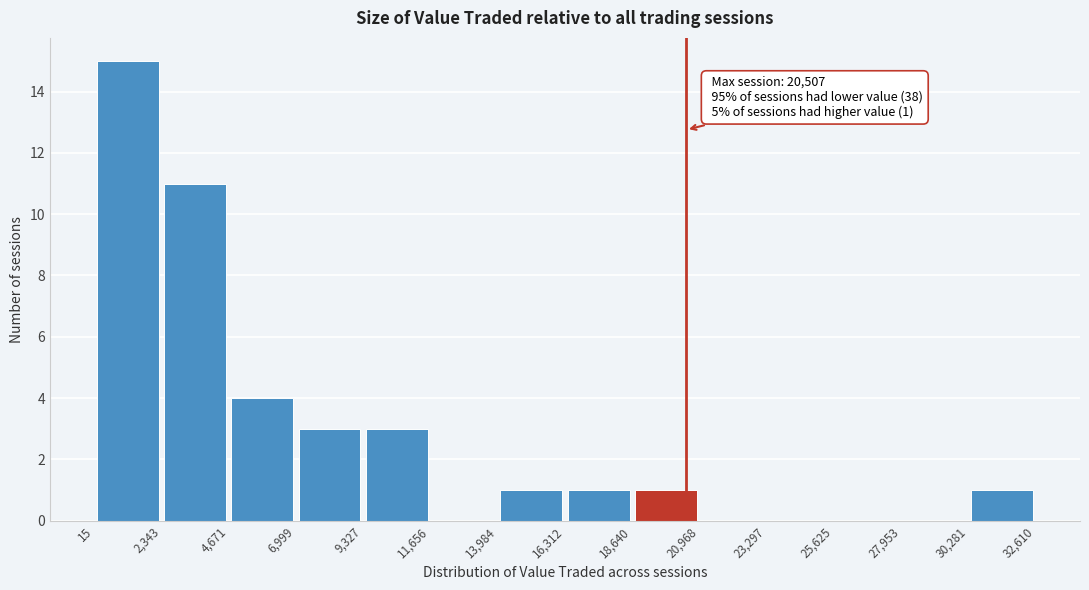

Over which range of the x-axis is the bar tallest?

15 to 2,343